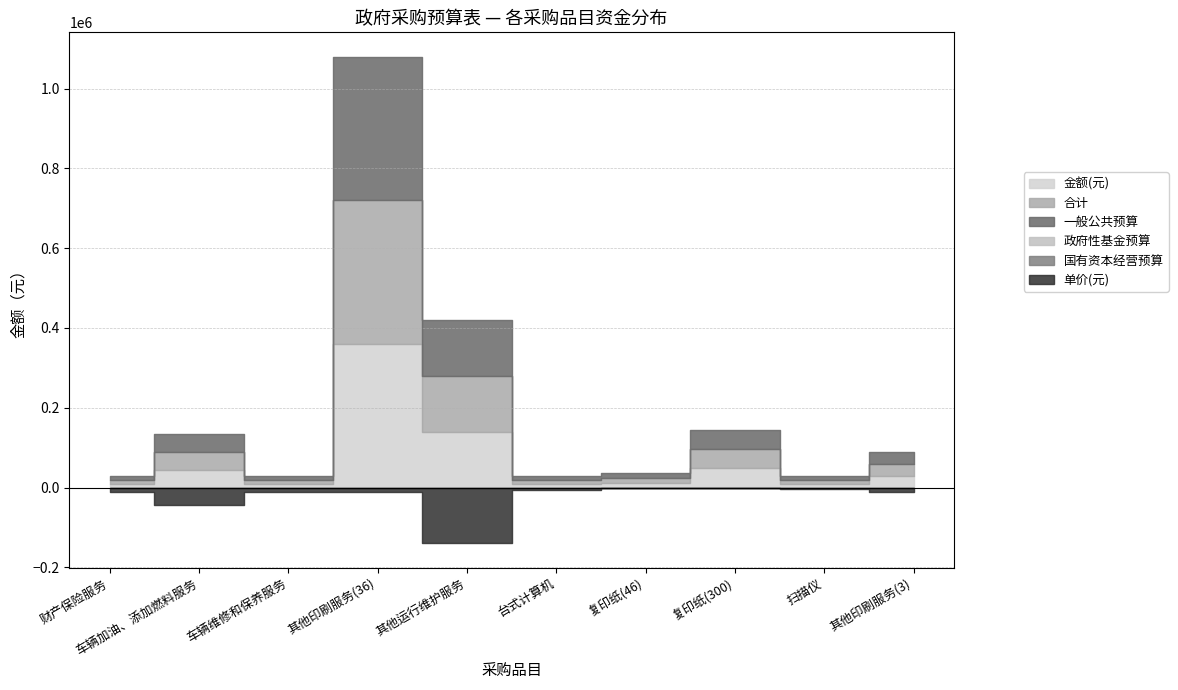

At how many categories does at least one series exceed 155585?

1